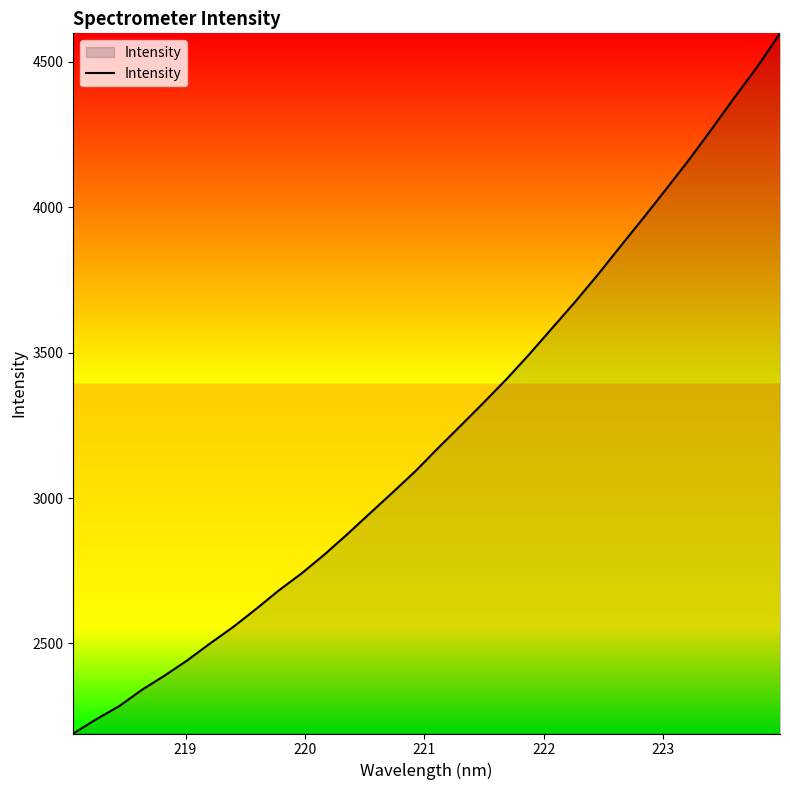

What is the minimum value shown in the chart?

2190.4